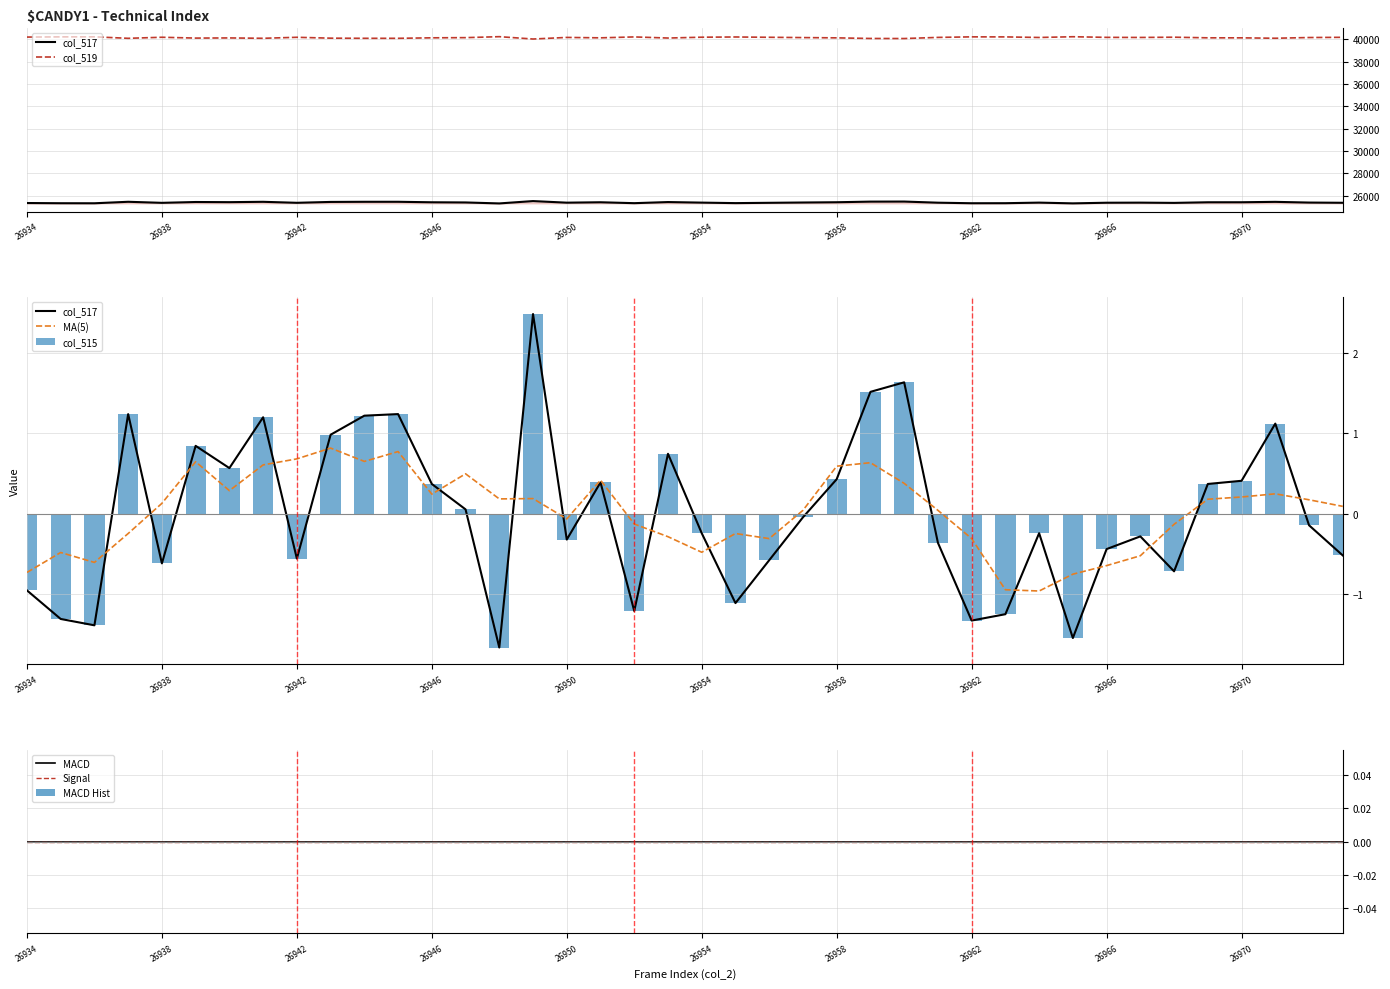

Is it true that col_519 equals 40169.0 at 26956?

True